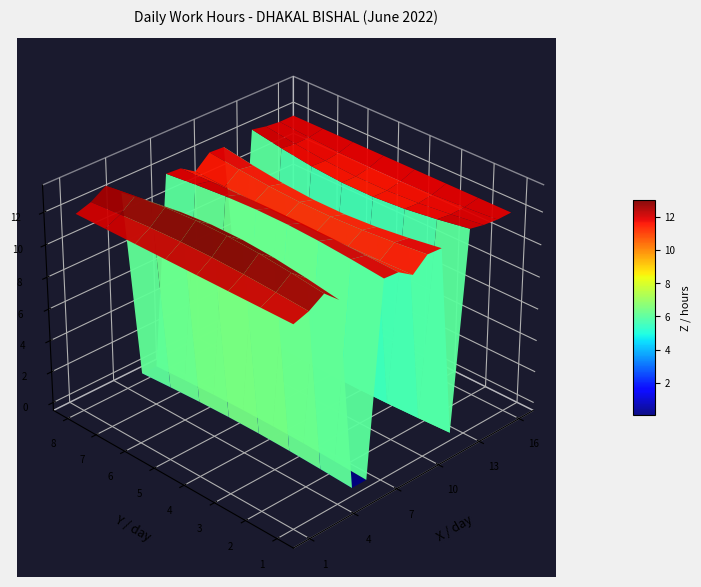

Between 10 and 14, which series saw the biggest shift?

1